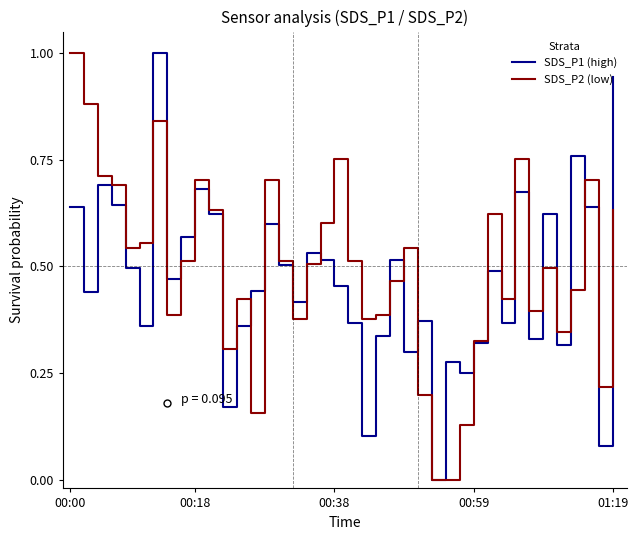

What is the greatest value displayed?

1.0